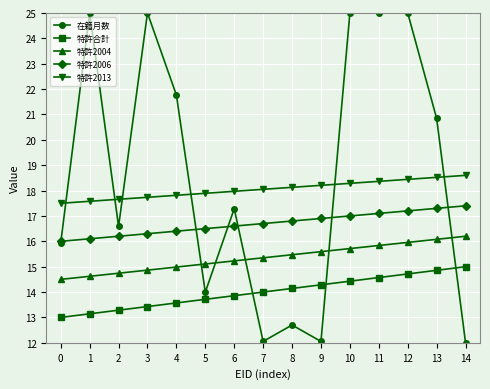

How many lines are shown in the chart?

5